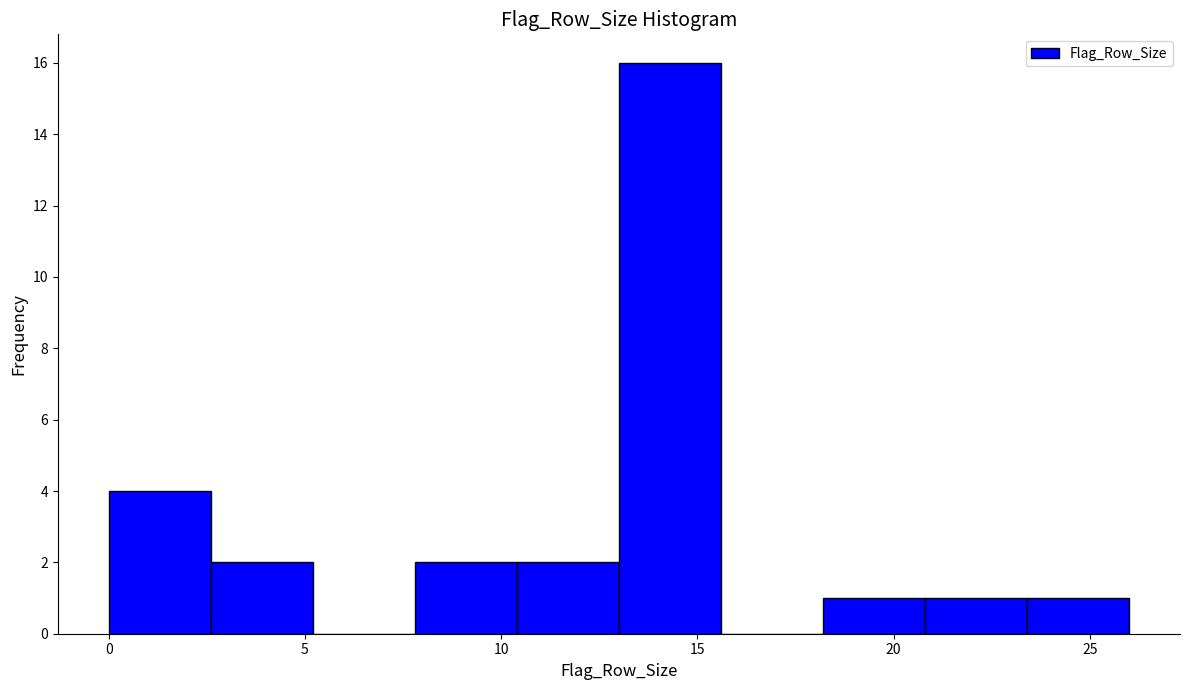

How tall is the bar that spans 20.8 to 23.4 on the x-axis? Neither the bar edges nor the heights are printed on the chart, so give them approximately, as read against the axes.

1